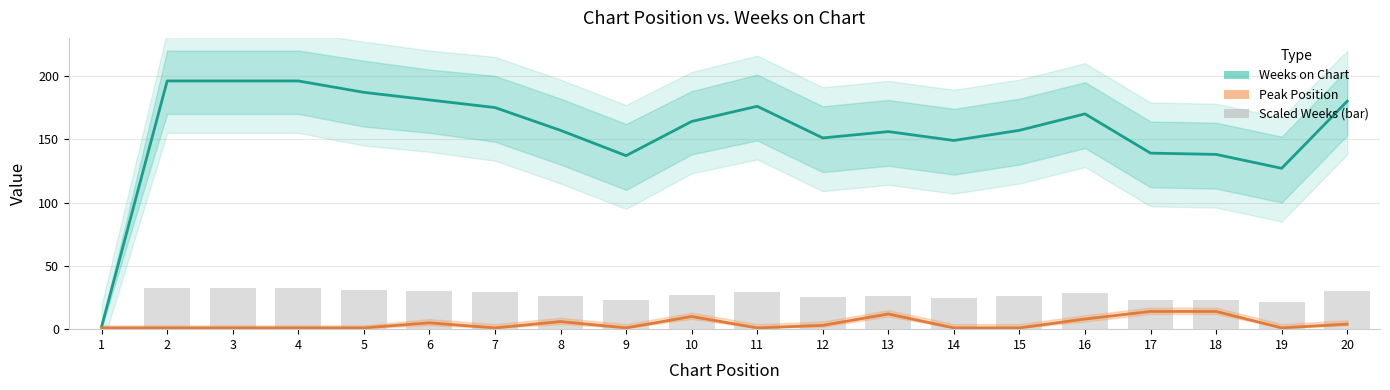

At which category is the sum across all series the highest?

2